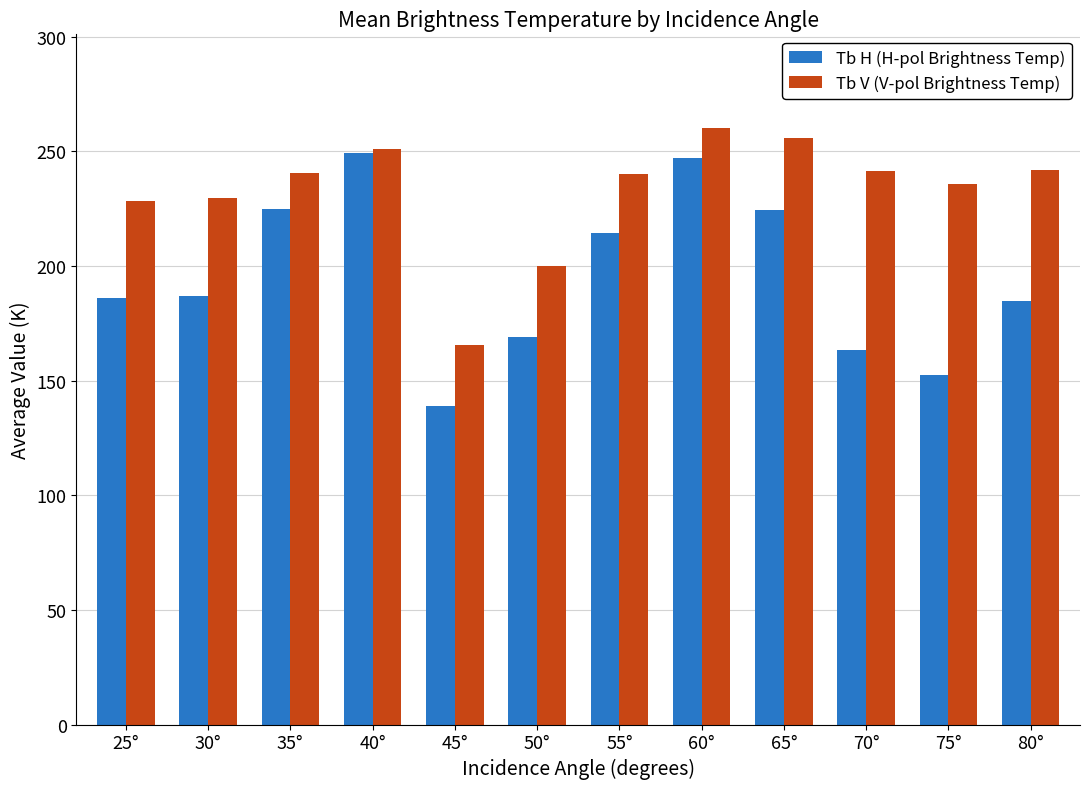

What is the sum of all Tb H (H-pol Brightness Temp) values?

2340.7